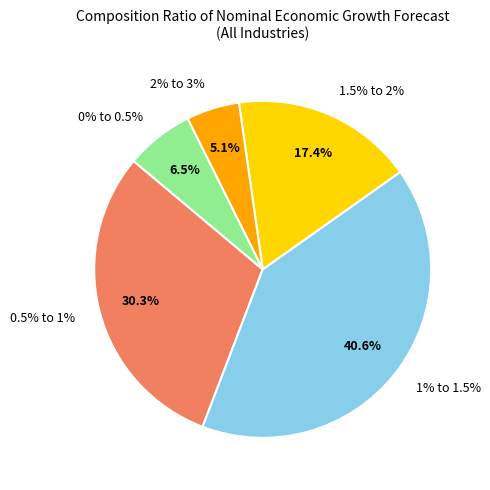

True or false: 2% to 3% accounts for 5% of the total.

True